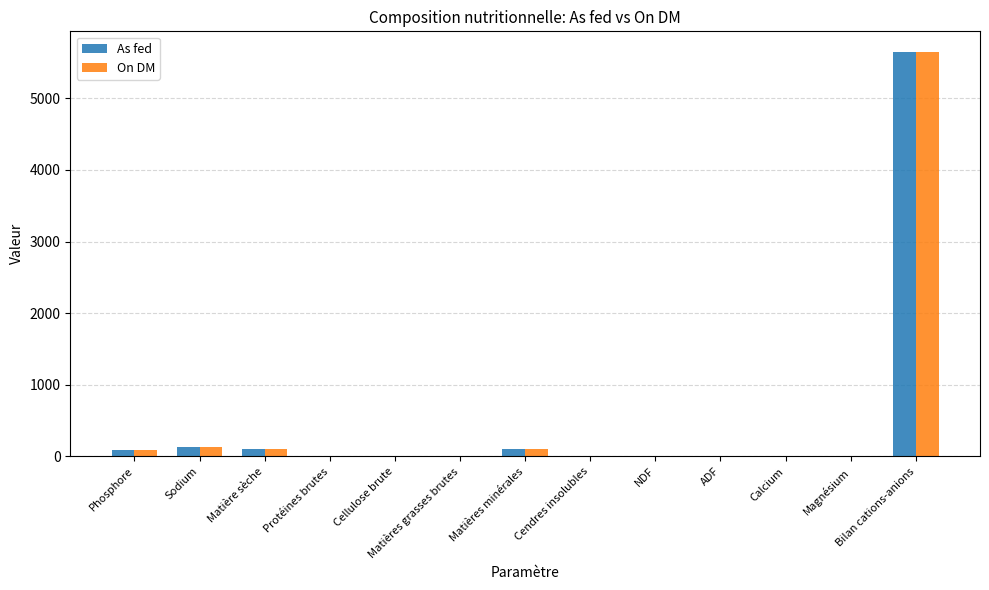

At which category is the sum across all series the highest?

Bilan cations-anions